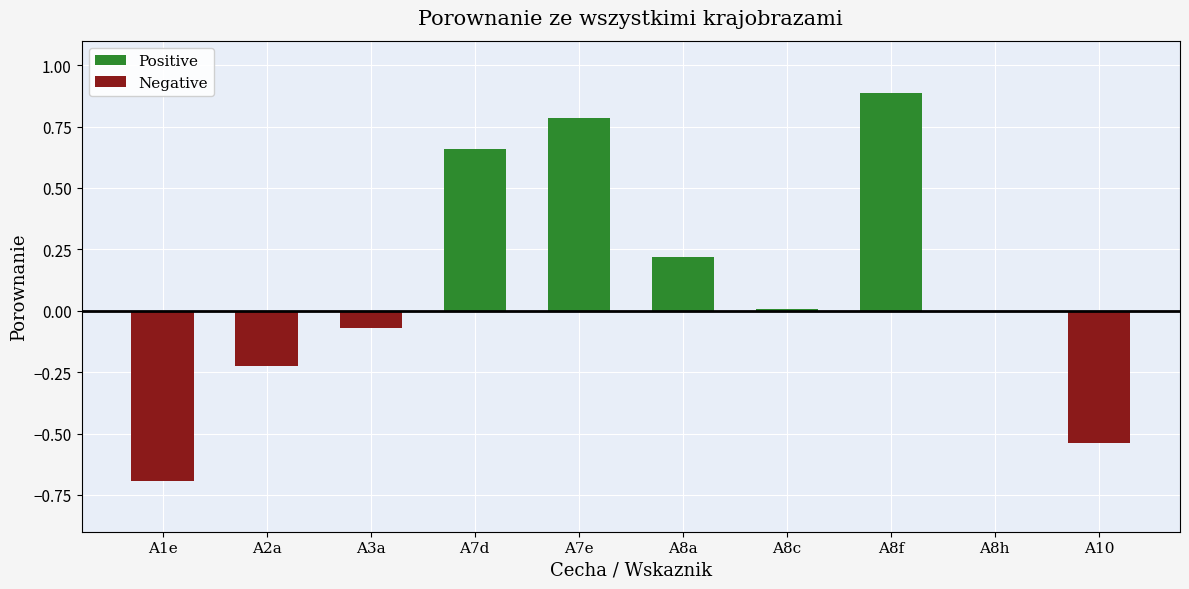

Which label corresponds to the smallest value in the chart?

A1e